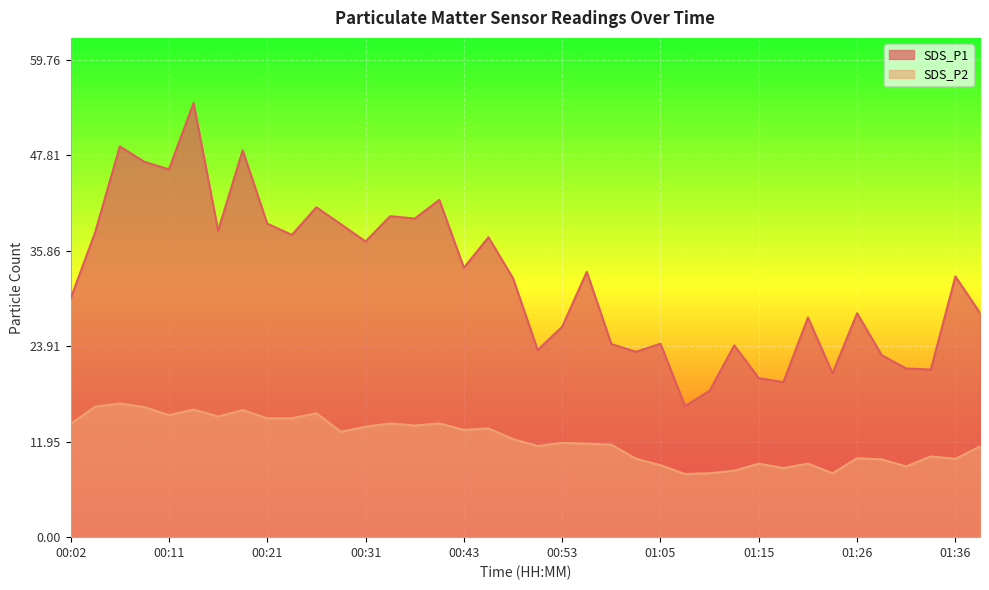

Reading left to right, transcribe all the data shown in this chart.

SDS_P1: 00:02=29.9	00:04=38.2	00:07=48.9	00:09=47.0	00:11=46.0	00:14=54.3	00:16=38.4	00:19=48.4	00:21=39.2	00:24=37.8	00:26=41.3	00:29=39.1	00:31=37.0	00:33=40.2	00:36=39.9	00:38=42.2	00:43=33.7	00:46=37.5	00:48=32.4	00:50=23.4	00:53=26.3	00:55=33.2	00:58=24.2	01:00=23.2	01:05=24.2	01:07=16.4	01:10=18.3	01:12=24.0	01:15=19.9	01:17=19.4	01:20=27.5	01:23=20.5	01:26=28.0	01:29=22.8	01:31=21.1	01:34=21.0	01:36=32.6	01:39=28.1
SDS_P2: 00:02=14.2	00:04=16.3	00:07=16.7	00:09=16.3	00:11=15.3	00:14=16.0	00:16=15.1	00:19=15.9	00:21=14.9	00:24=14.9	00:26=15.5	00:29=13.2	00:31=13.8	00:33=14.2	00:36=14.0	00:38=14.2	00:43=13.4	00:46=13.6	00:48=12.3	00:50=11.4	00:53=11.8	00:55=11.7	00:58=11.6	01:00=9.8	01:05=9.0	01:07=7.9	01:10=8.0	01:12=8.3	01:15=9.2	01:17=8.7	01:20=9.2	01:23=8.0	01:26=9.9	01:29=9.7	01:31=8.8	01:34=10.1	01:36=9.8	01:39=11.3